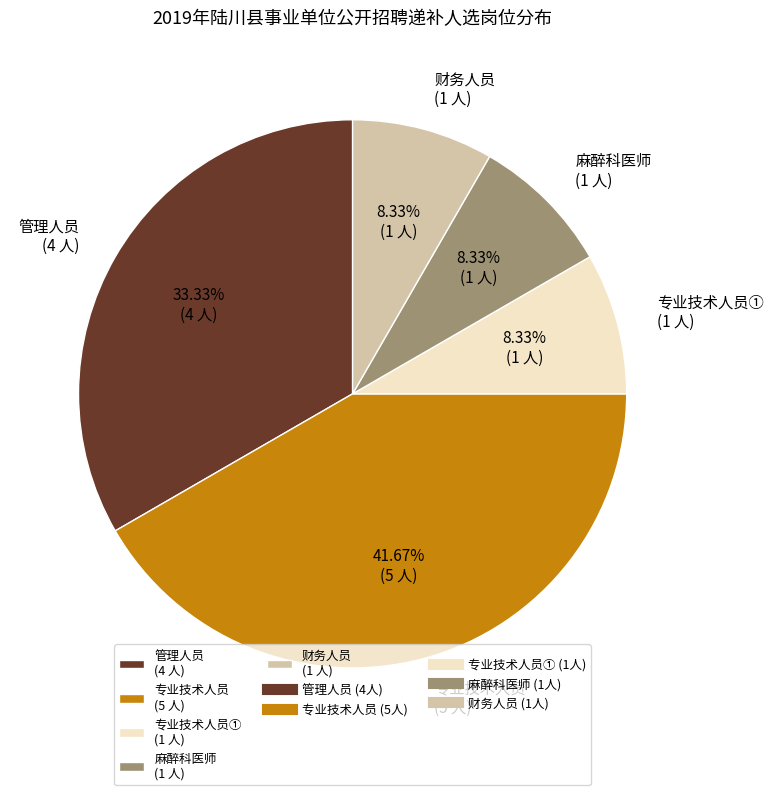

What is the largest slice in the pie chart?

专业技术人员 (5 人)